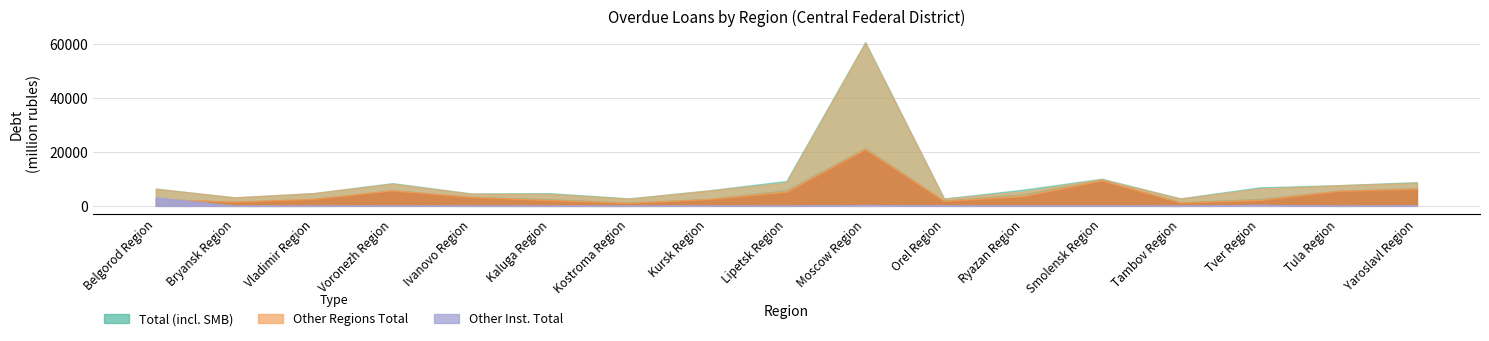

At which category does Total reach its first local valley?

Bryansk Region